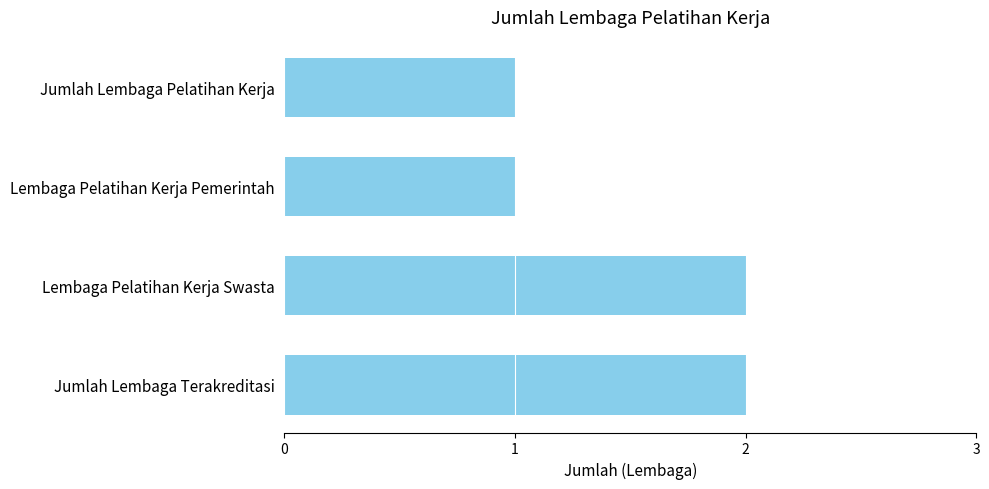

What is the minimum value shown in the chart?

1